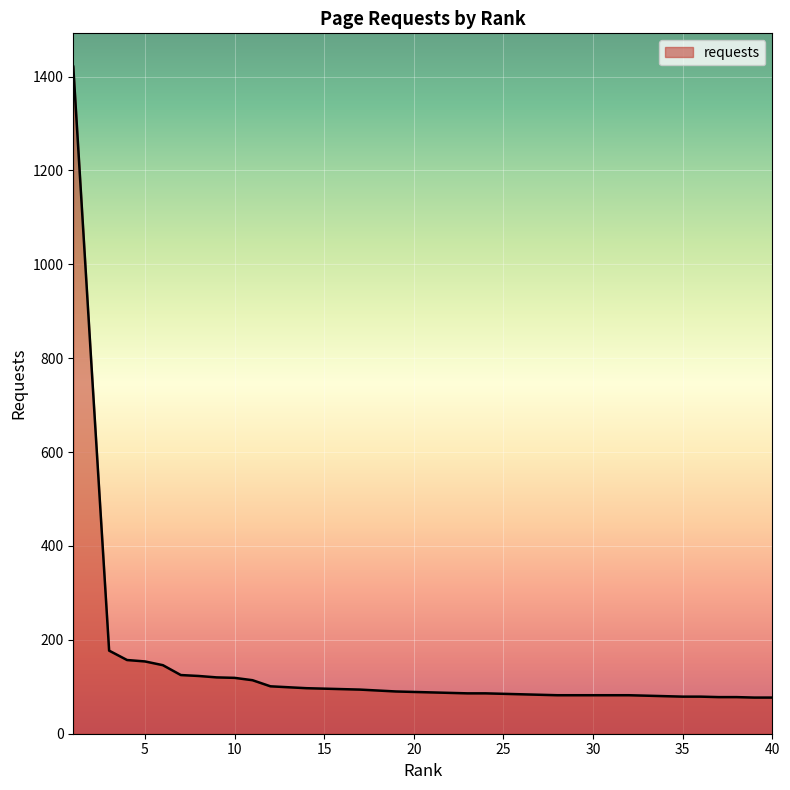

What is the minimum value shown in the chart?

77